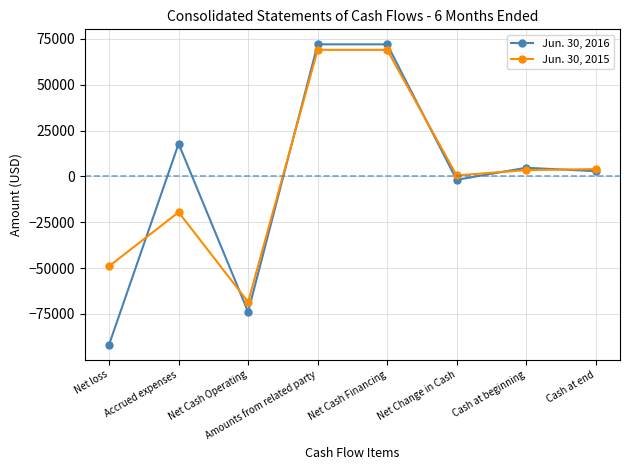

At which category does Jun. 30, 2015 reach its first local valley?

Net Cash Operating